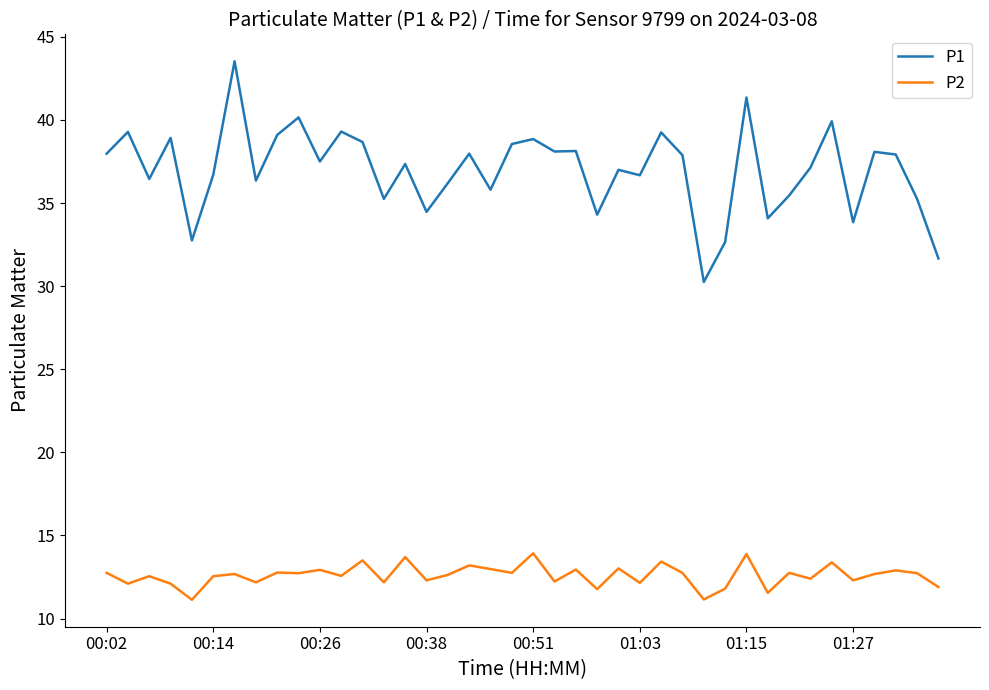

Which series has the widest spread of values?

P1